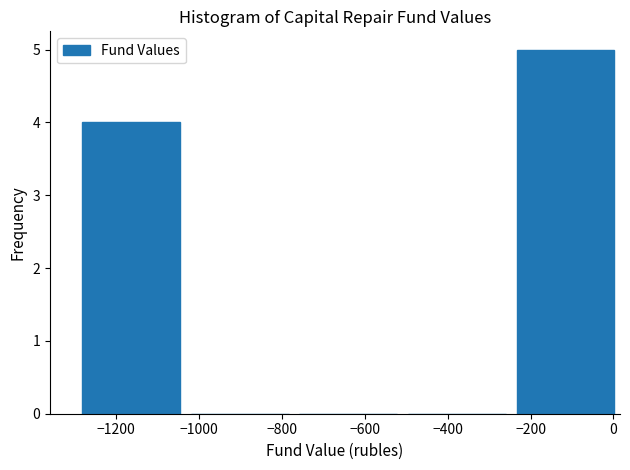

Which range on the x-axis has the tallest bar?

-240 to 20